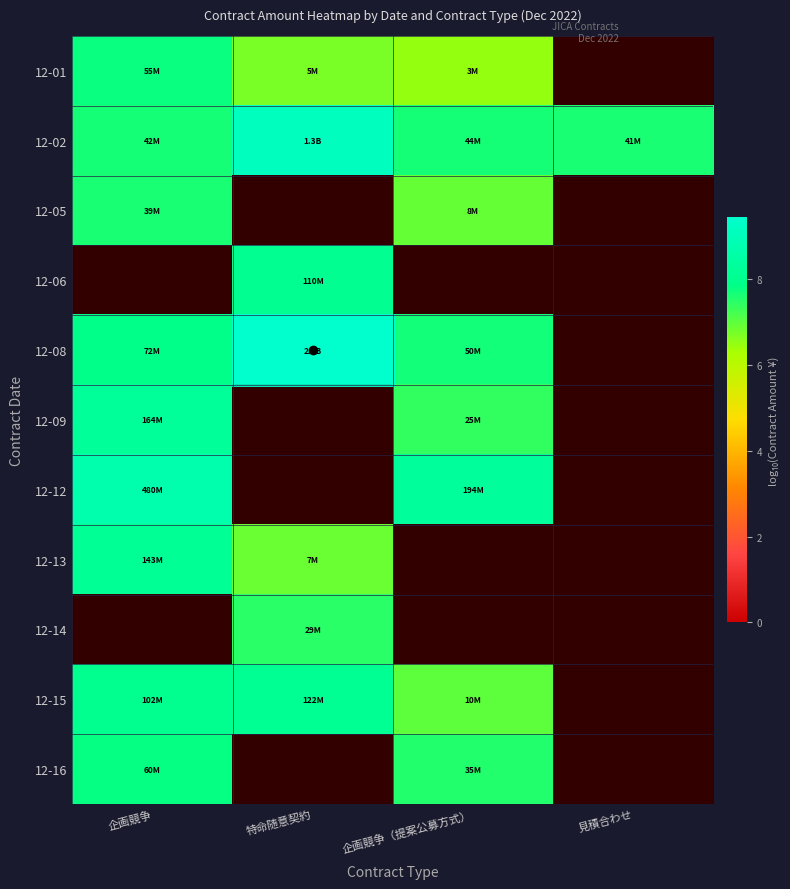

Is the value of 12-02 at 企画競争 greater than the value of 12-12 at 企画競争（提案公募方式）?

No